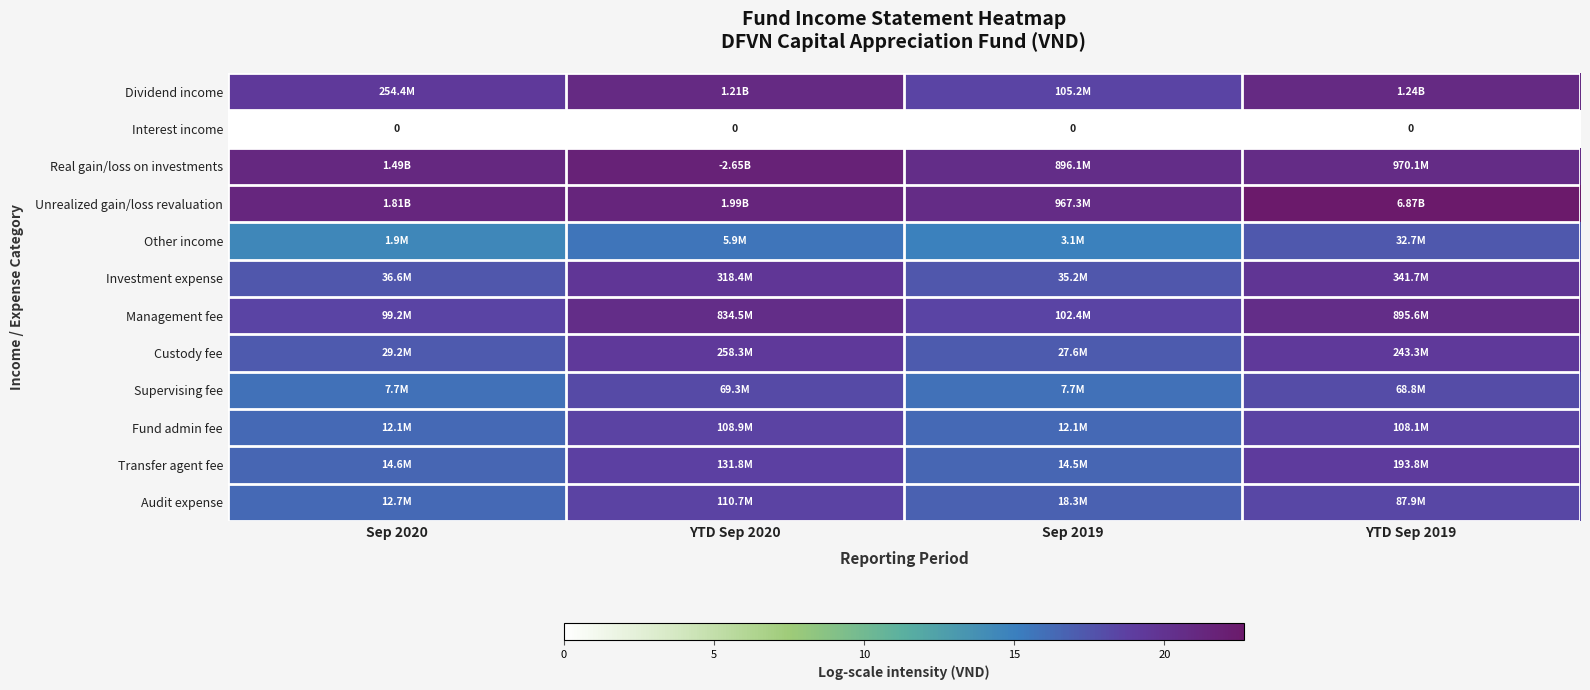

List the labels in order of Dividend income value, largest first.

YTD Sep 2019, YTD Sep 2020, Sep 2020, Sep 2019